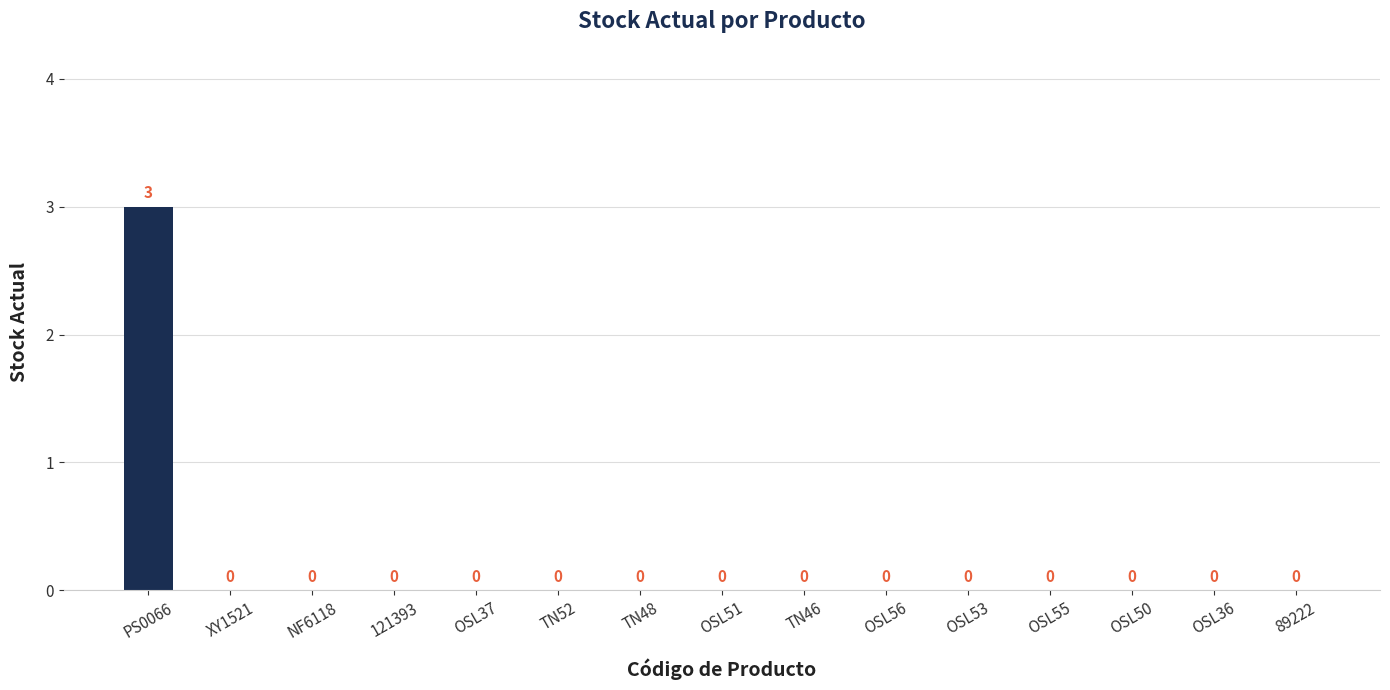

What is the greatest value displayed?

3